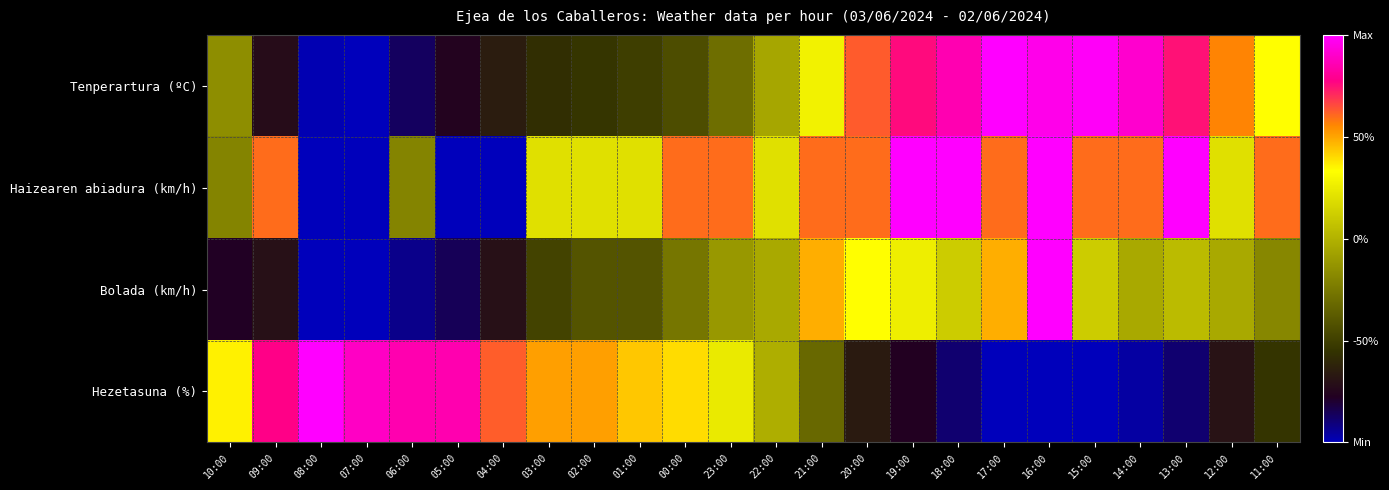

What is the total value across all series at 08:00?

-2.0